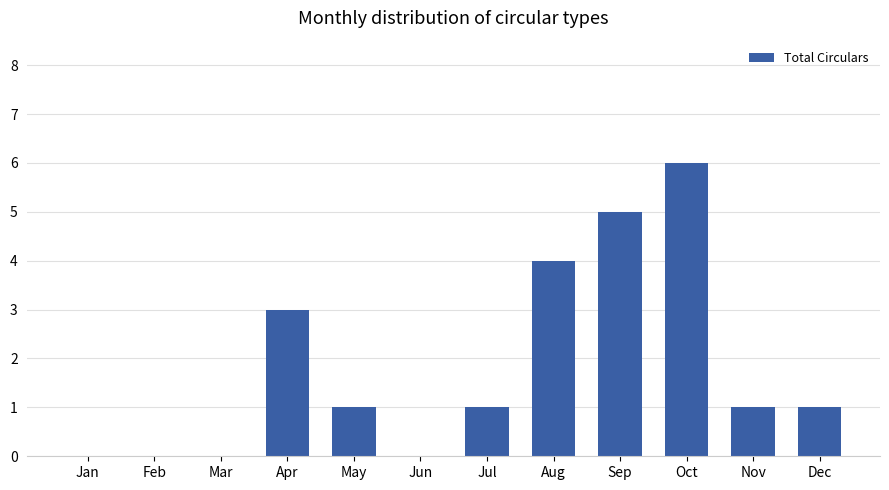

What is the maximum value shown in the chart?

6